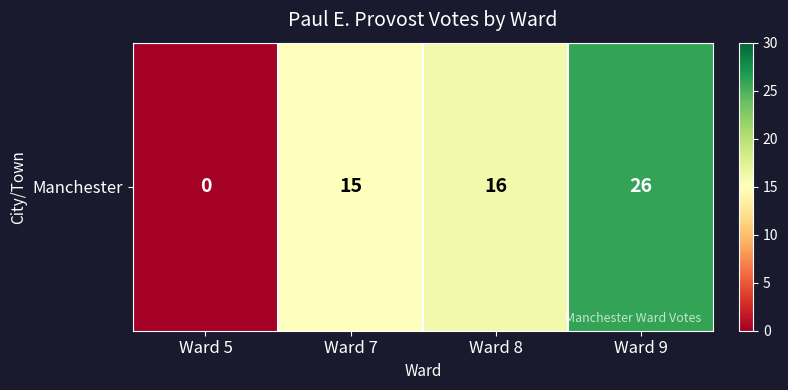

Reading left to right, transcribe all the data shown in this chart.

Ward 5=0	Ward 7=15	Ward 8=16	Ward 9=26